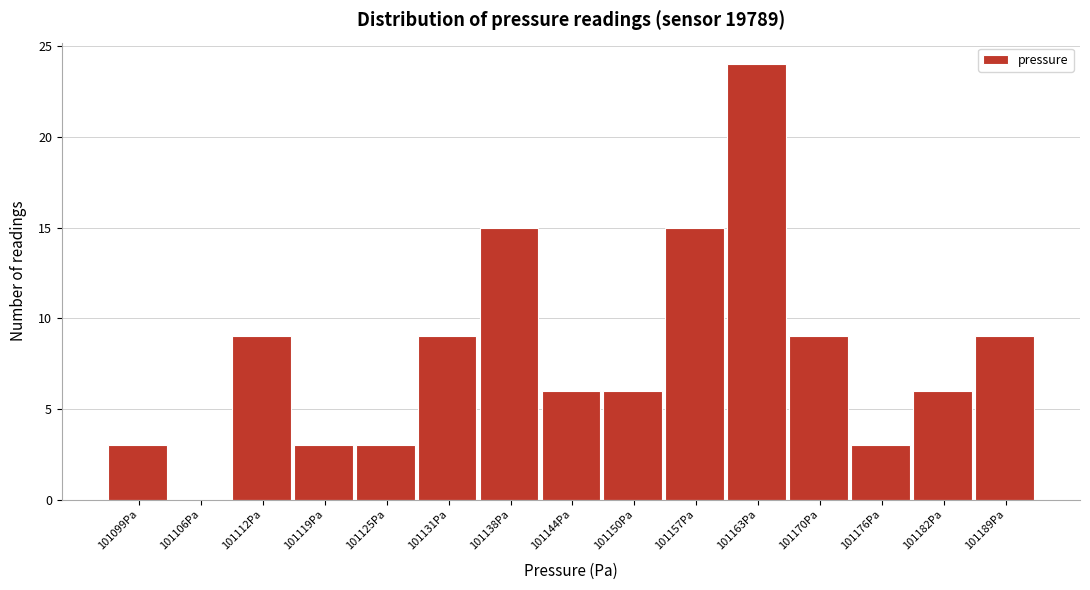

Reading left to right, transcribe all the data shown in this chart.

101099Pa=3	101106Pa=0	101112Pa=9	101119Pa=3	101125Pa=3	101131Pa=9	101138Pa=15	101144Pa=6	101150Pa=6	101157Pa=15	101163Pa=24	101170Pa=9	101176Pa=3	101182Pa=6	101189Pa=9